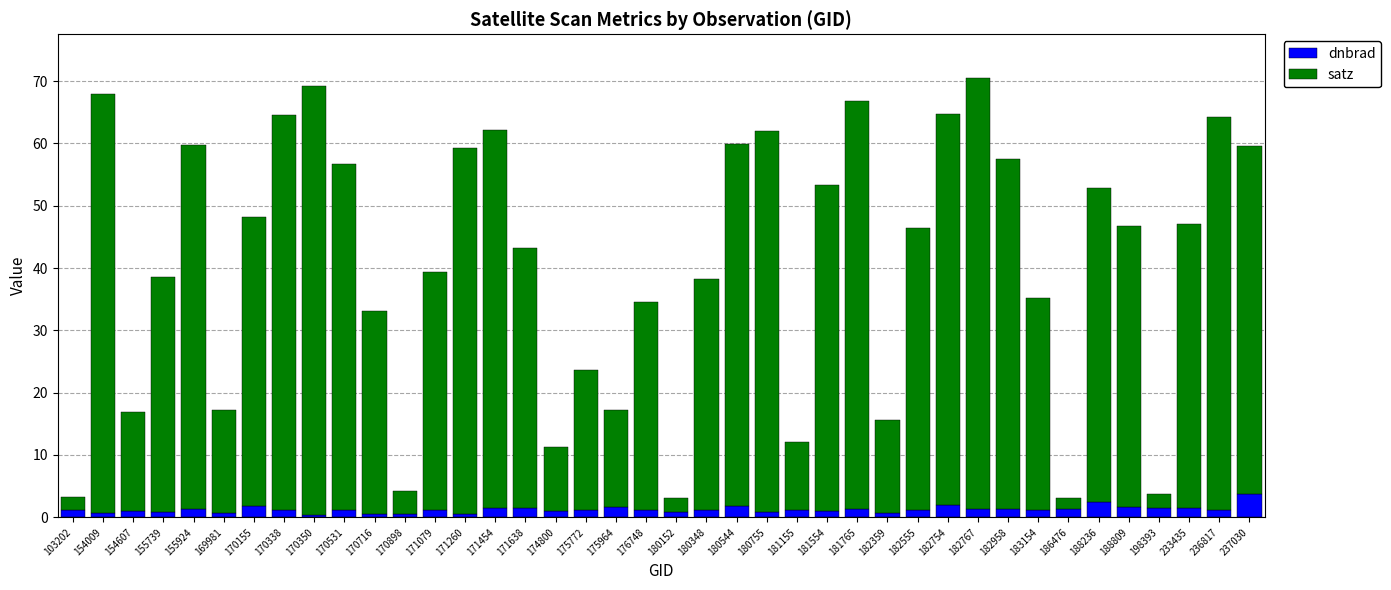

Does the chart contain stacked bars?

Yes